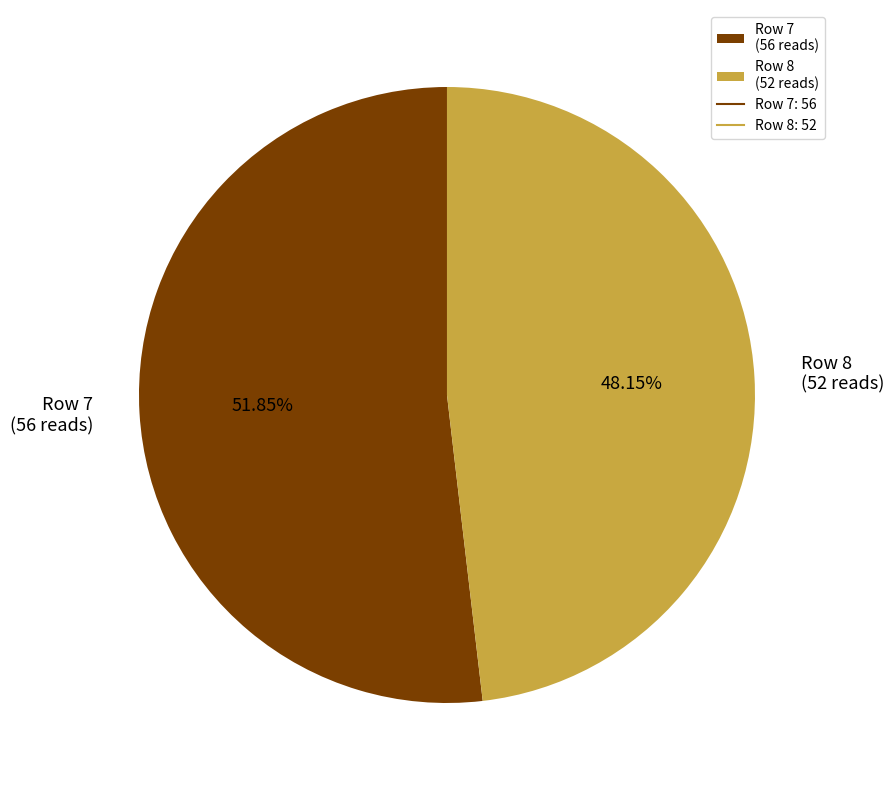

Is there any slice that represents more than half of the pie?

Yes